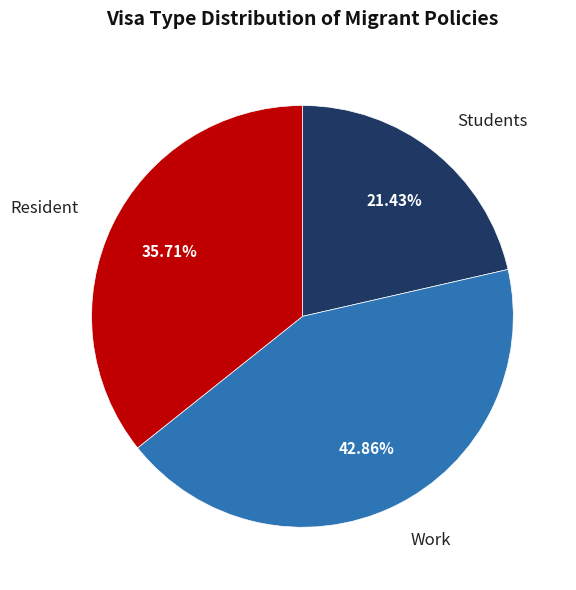

Does Resident represent more than half of the total?

No